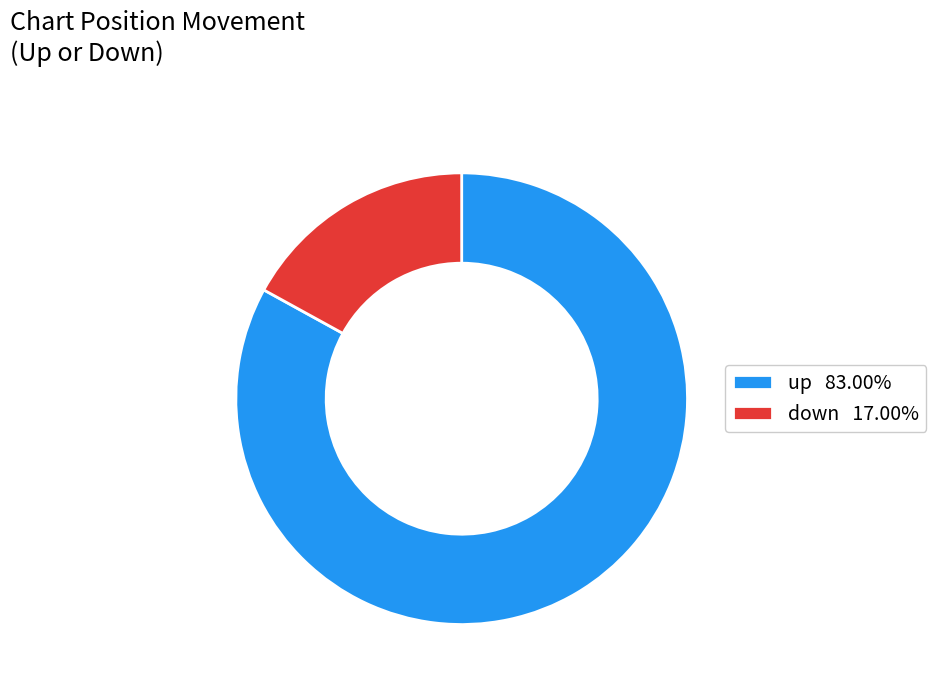

The up slice represents 83% of the pie. True or false?

True